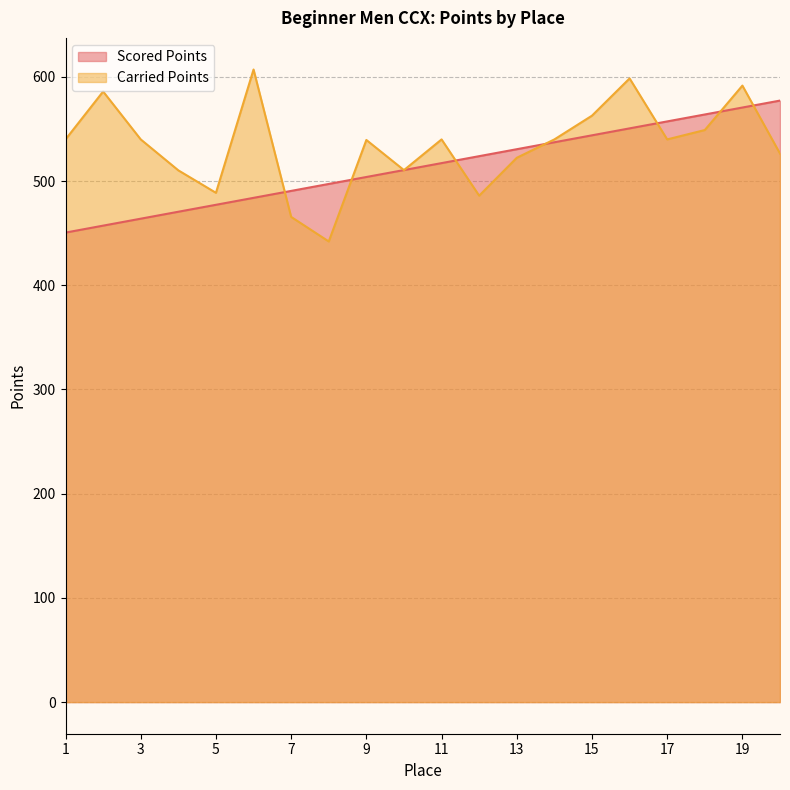

Which category has the lowest value in the Scored Points series?

1